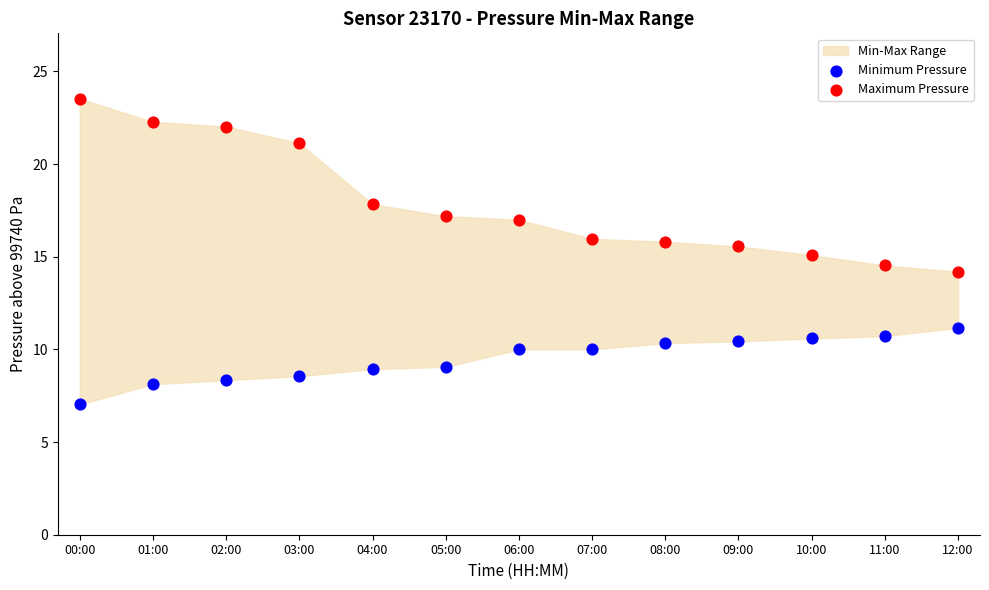

Across all data points, what is the range of Y values (max minus min)?

16.5